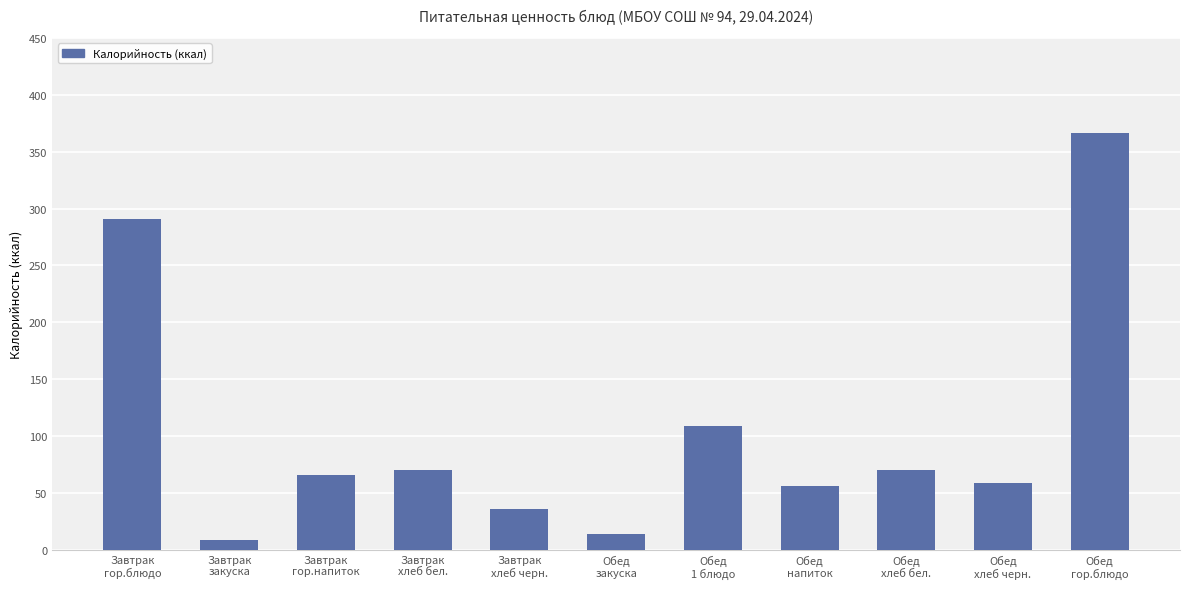

What is the label of the 7th bar from the left?

Обед
1 блюдо